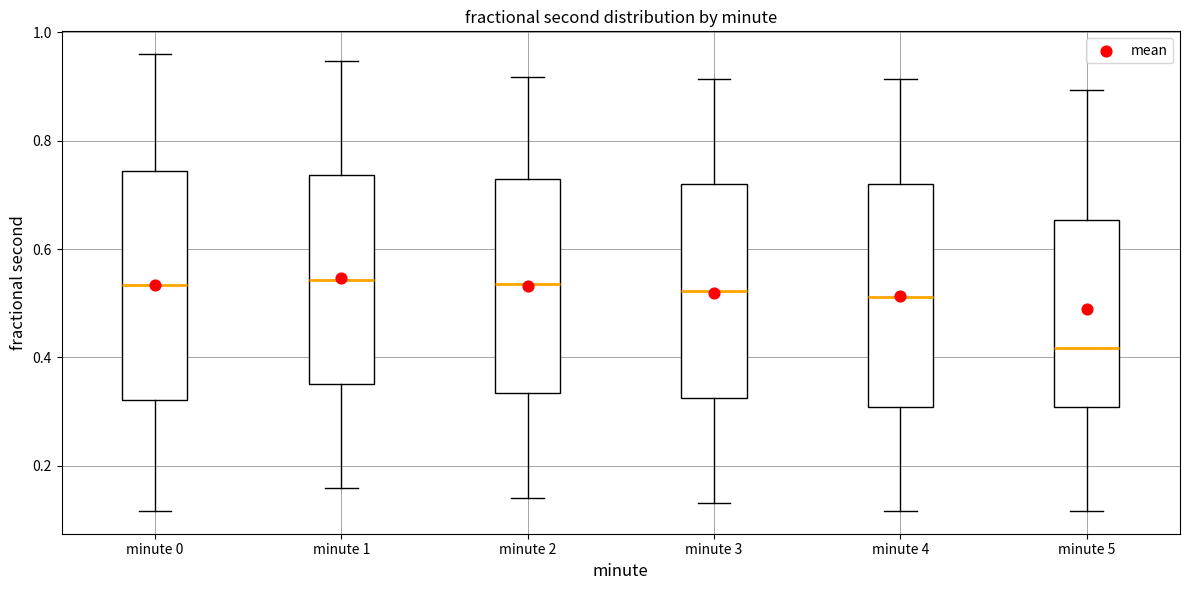

Which box has the lowest median line?

minute 5